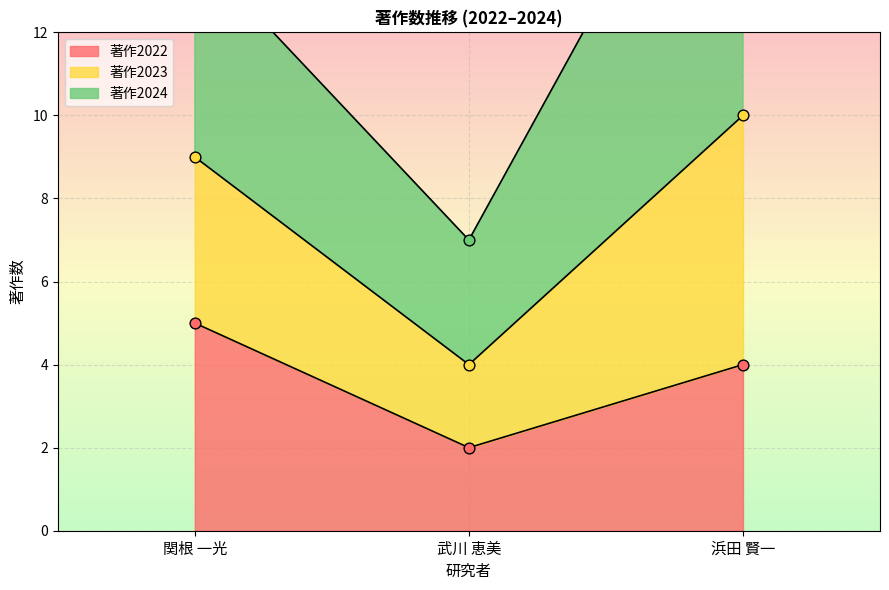

Which series has the largest total across all categories?

著作2023